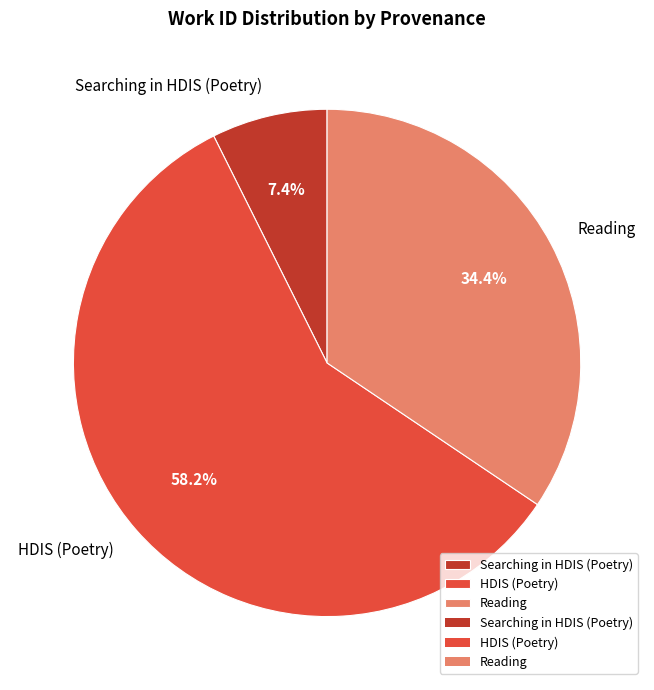

Does HDIS (Poetry) represent more than half of the total?

Yes